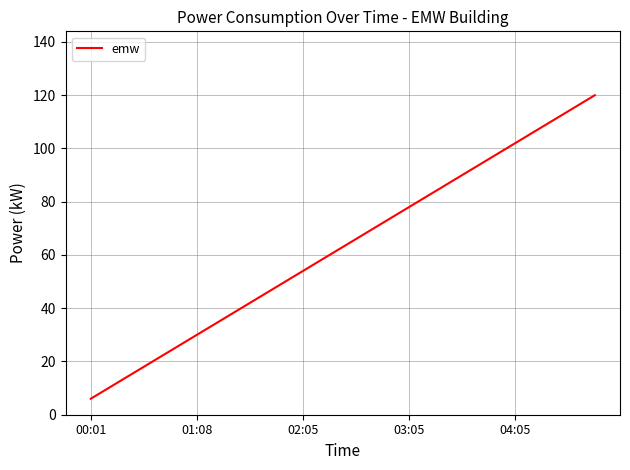

What is the maximum value shown in the chart?

120